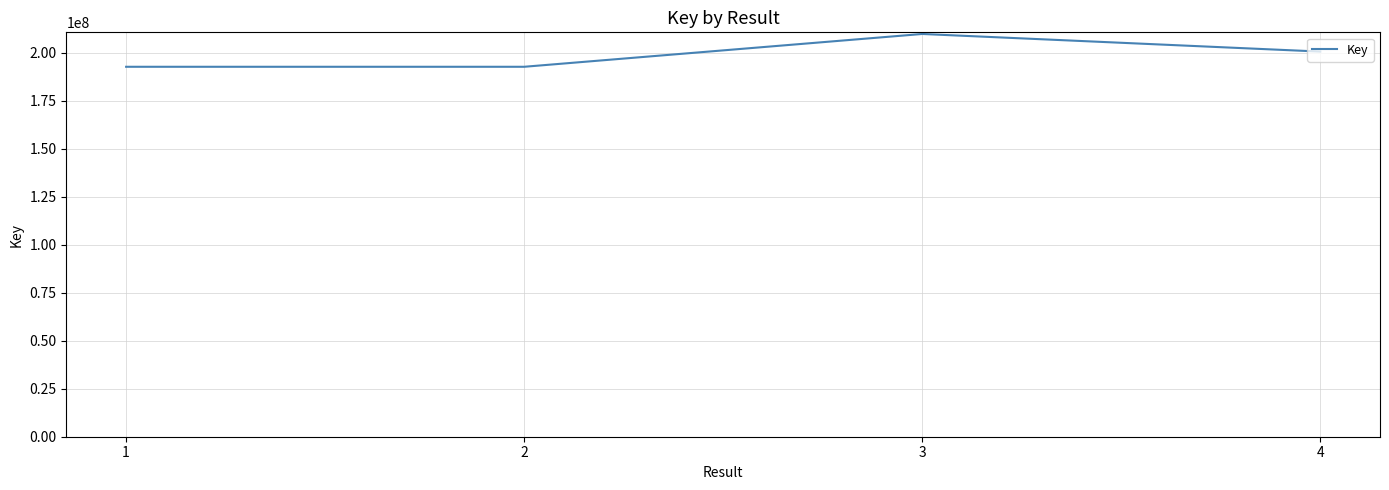

True or false: the data has more than 0 interior local peaks.

True